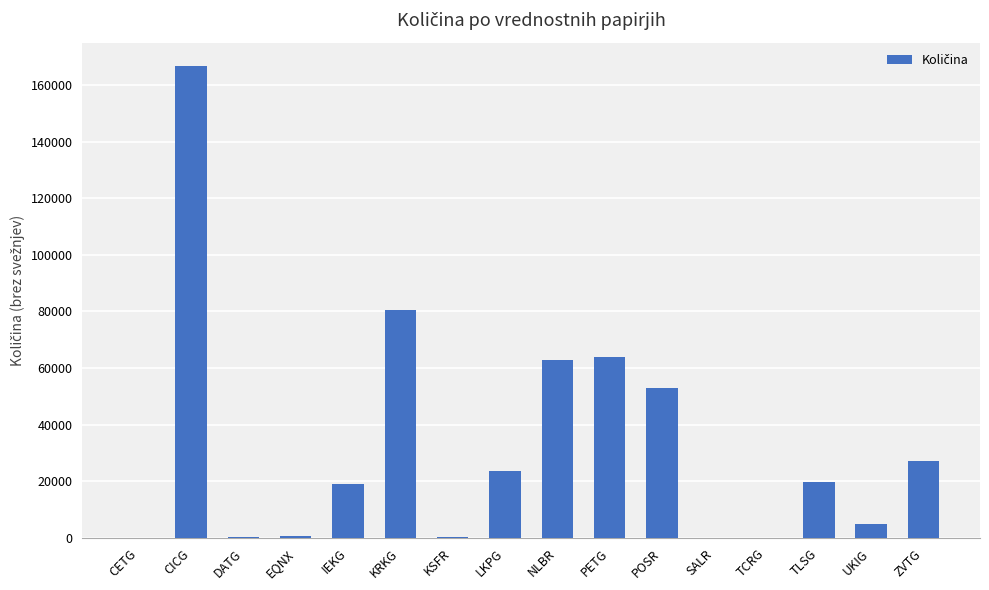

Approximately how many times larger is the value at KRKG compared to LKPG?

3.4